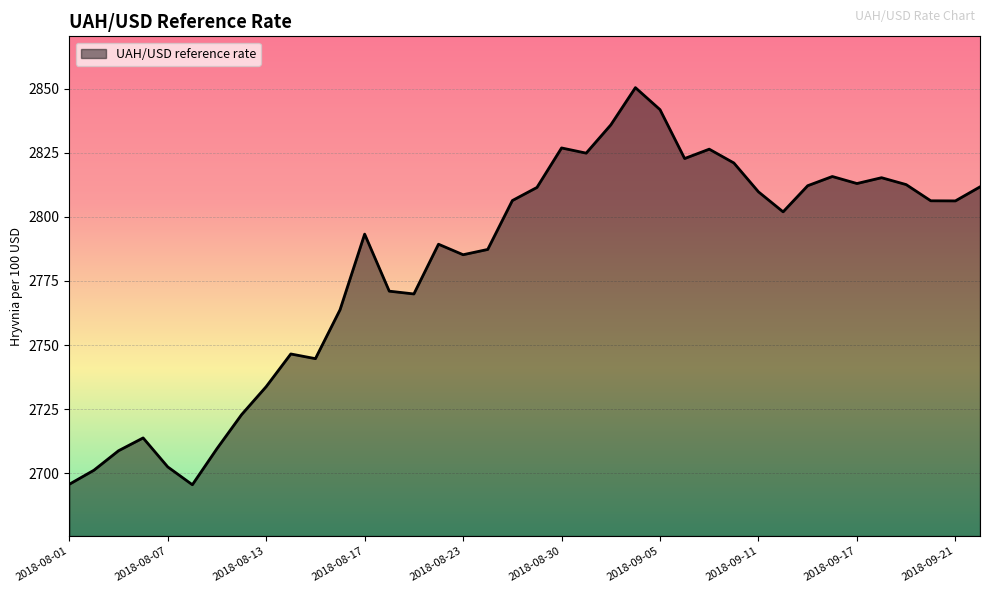

What is the greatest value displayed?

2850.4